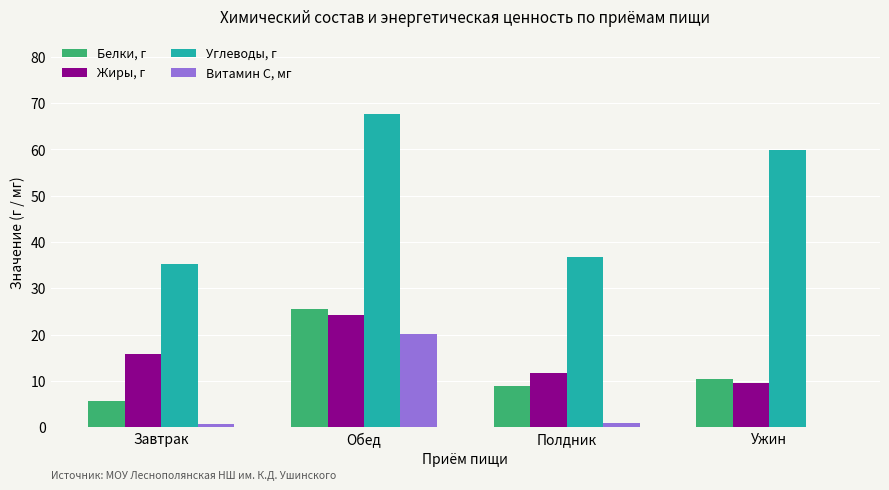

Which series has the largest total across all categories?

Углеводы, г